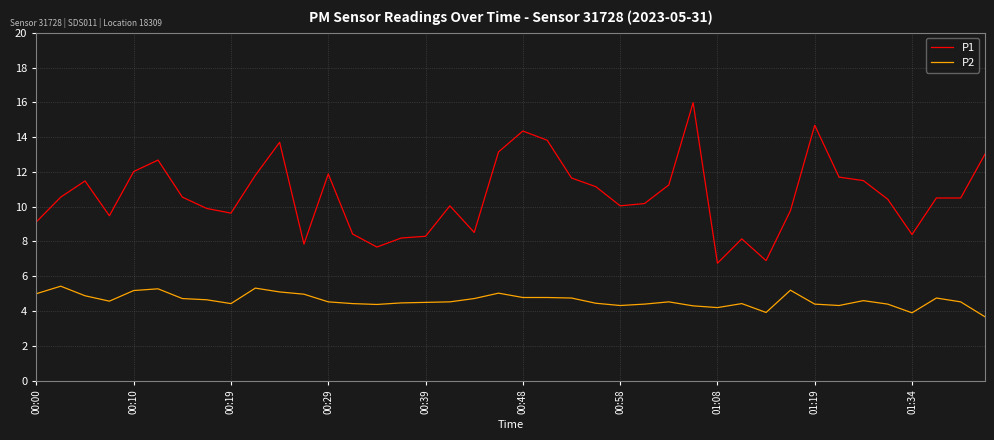

What is the maximum value for P2?

5.4